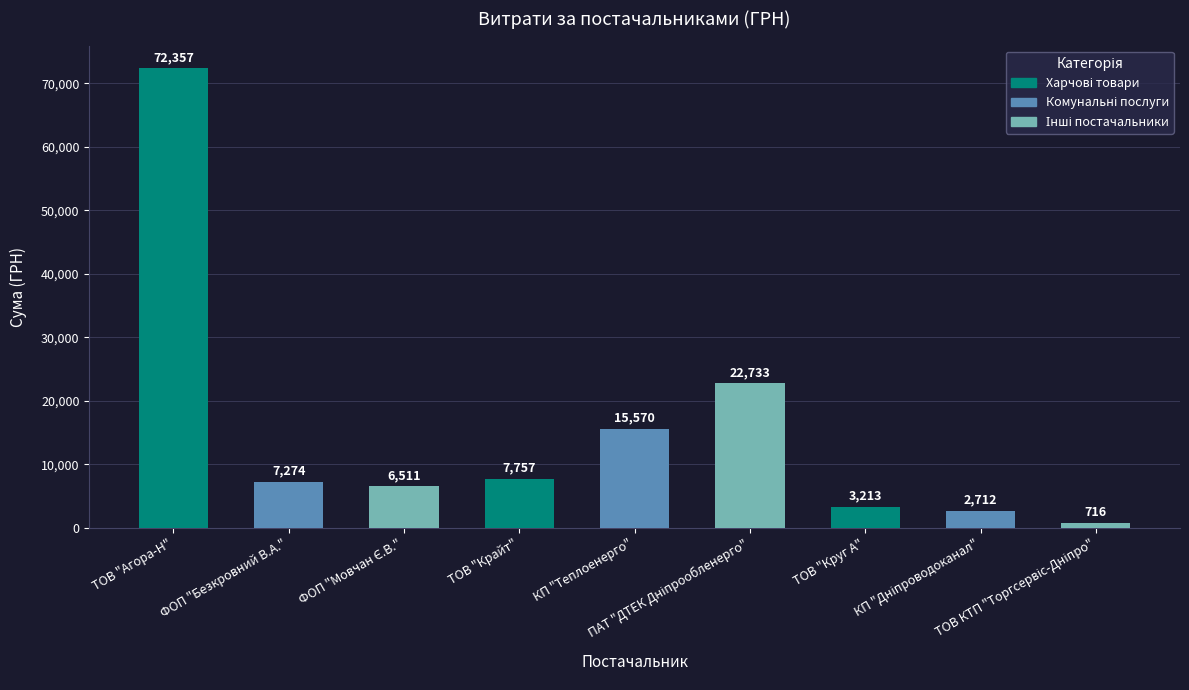

Read the value at КП "Теплоенерго".

15570.0